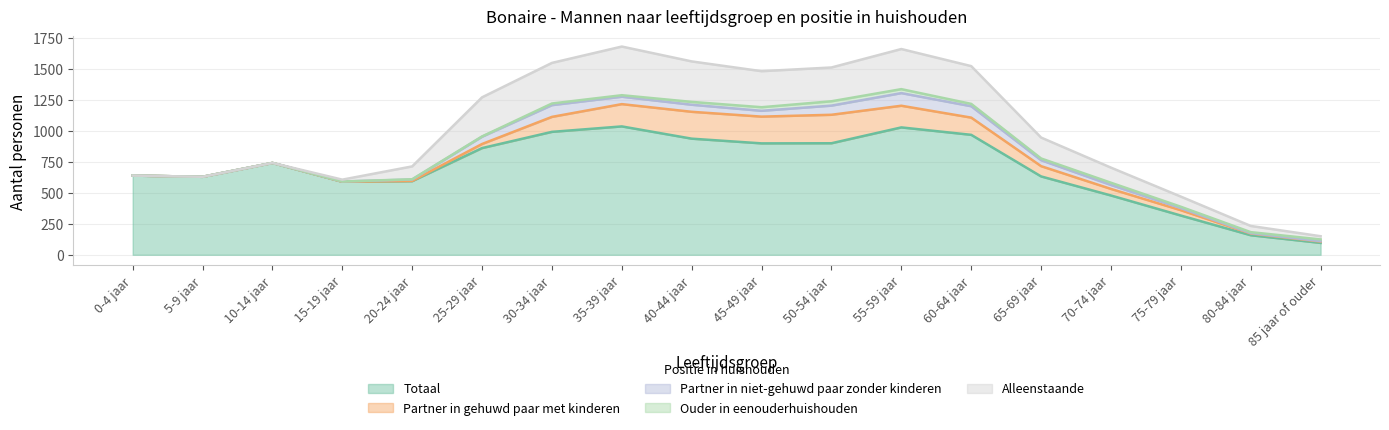

At which category is the sum across all series the highest?

35-39 jaar